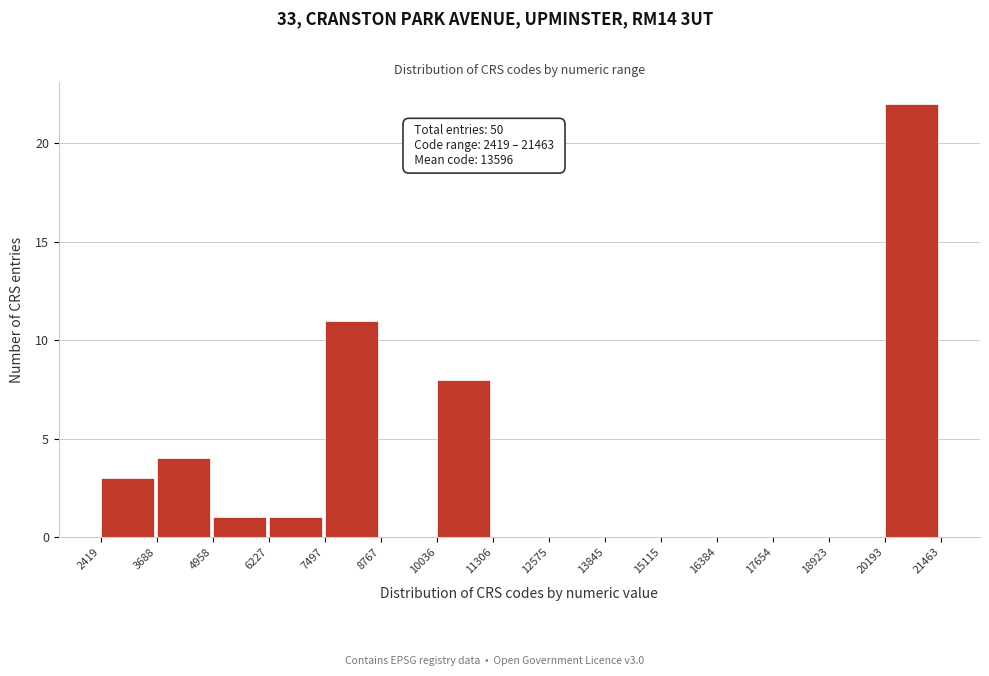

Over which range of the x-axis is the bar tallest?

20193 to 21463